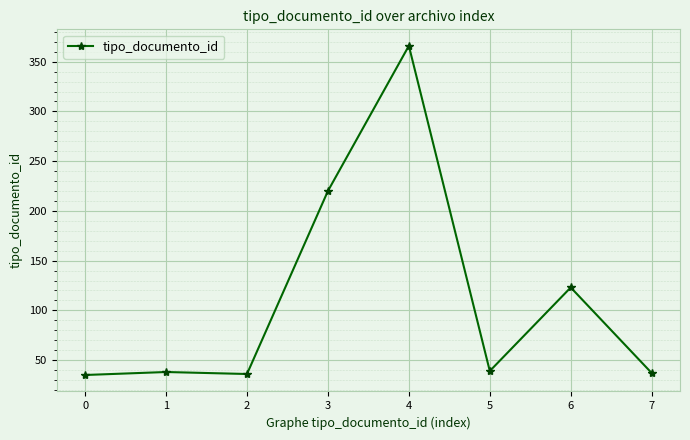

Where is the data nearest to the value 200?

3